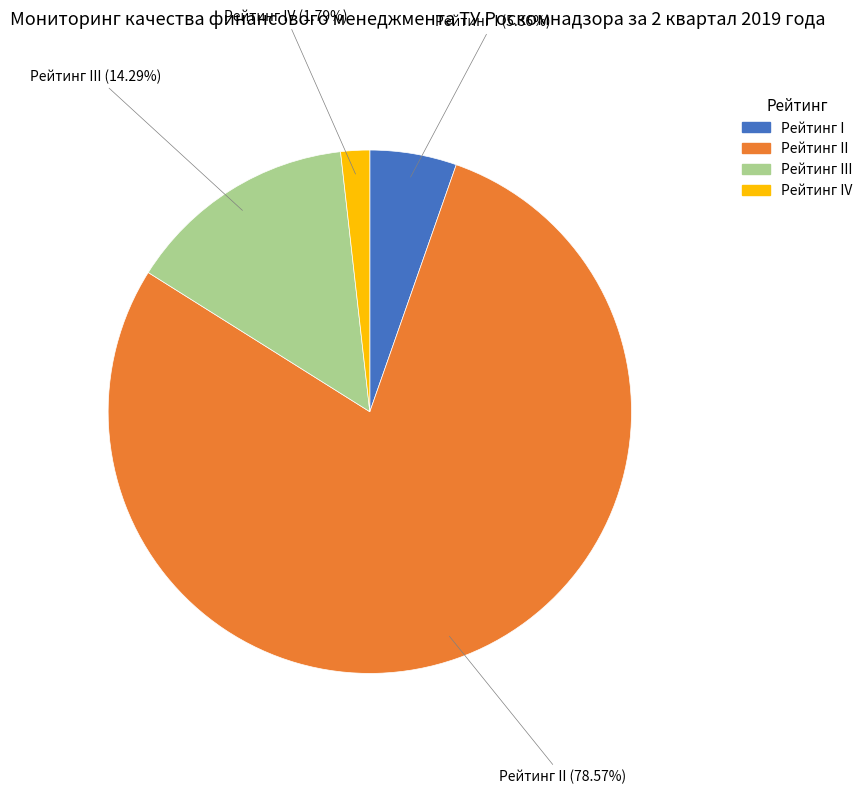

Is there a majority slice in this chart?

Yes